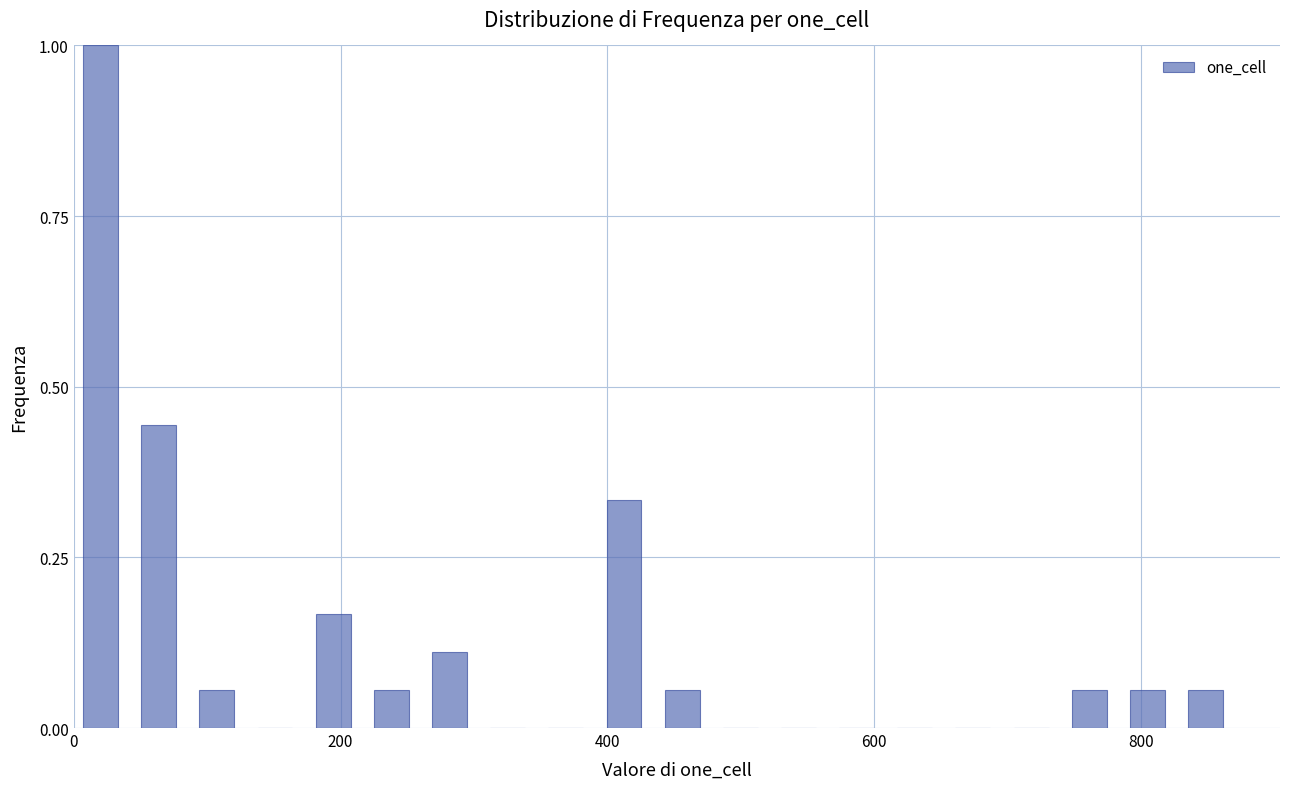

Around what value on the x-axis is the tallest bar? Give the approximate position of its centre, as read against the axis.

20